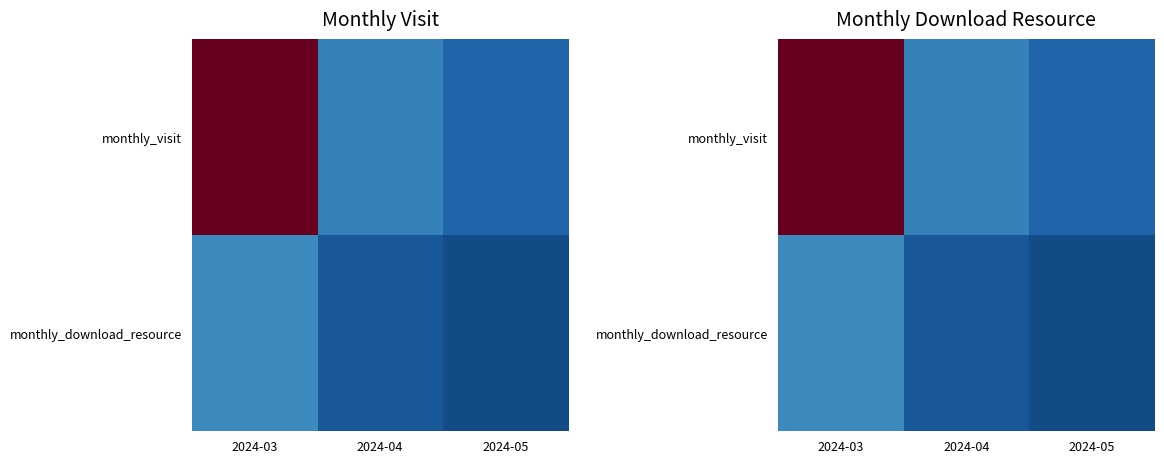

Between 2024-03 and 2024-04, which series saw the biggest shift?

monthly_visit